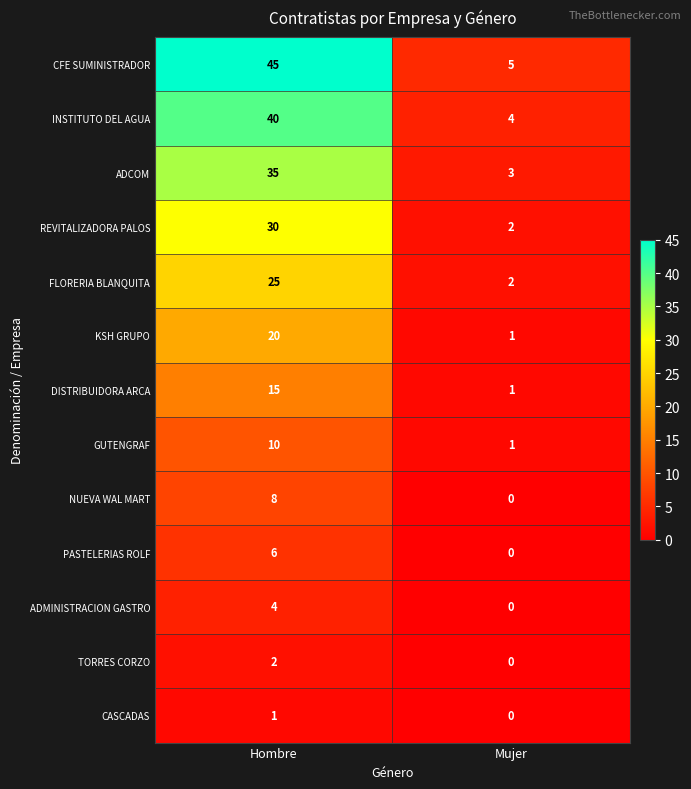

How many data points does each series have?

2